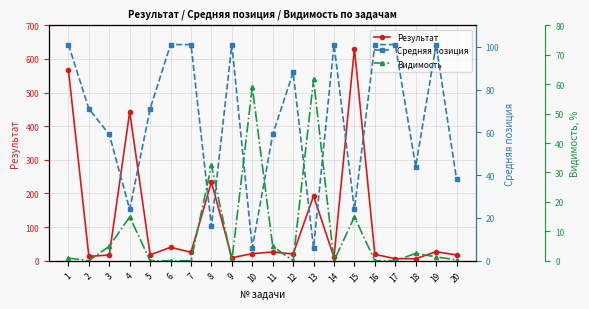

Which series has the largest range (max minus min)?

Результат